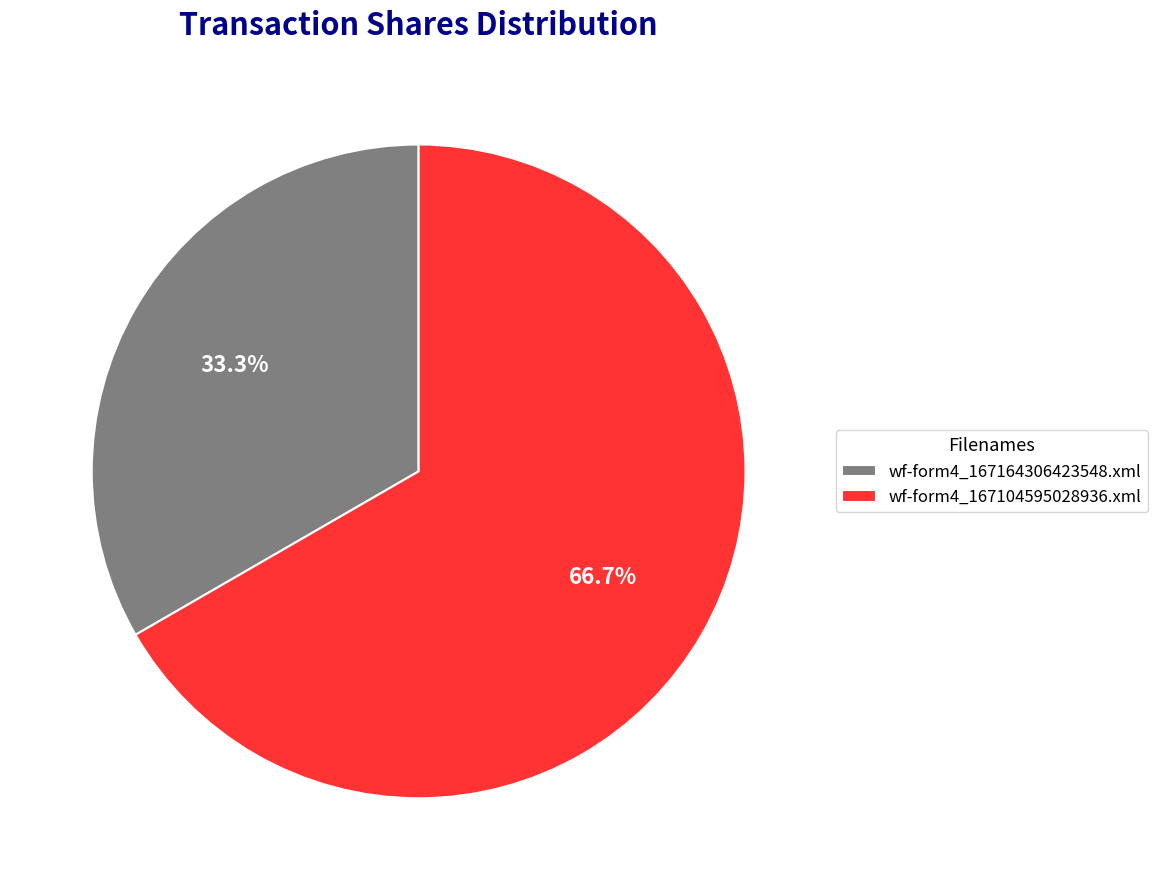

How many slices are in this pie chart?

2